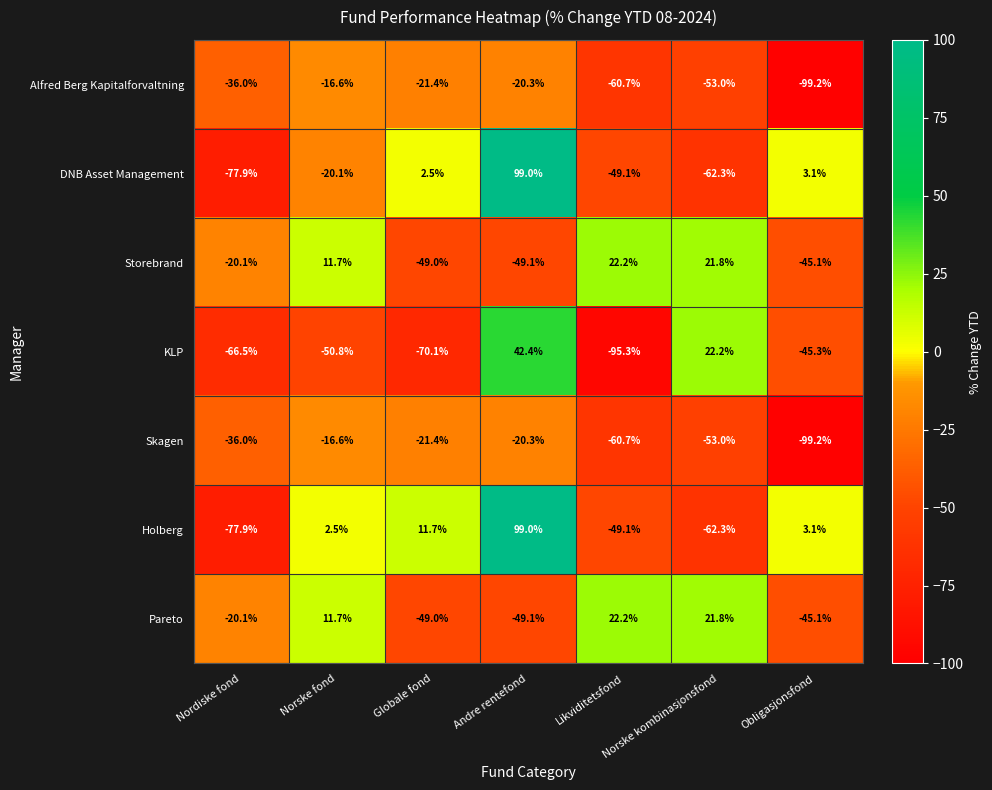

What is the average value of the Skagen series?

-43.9